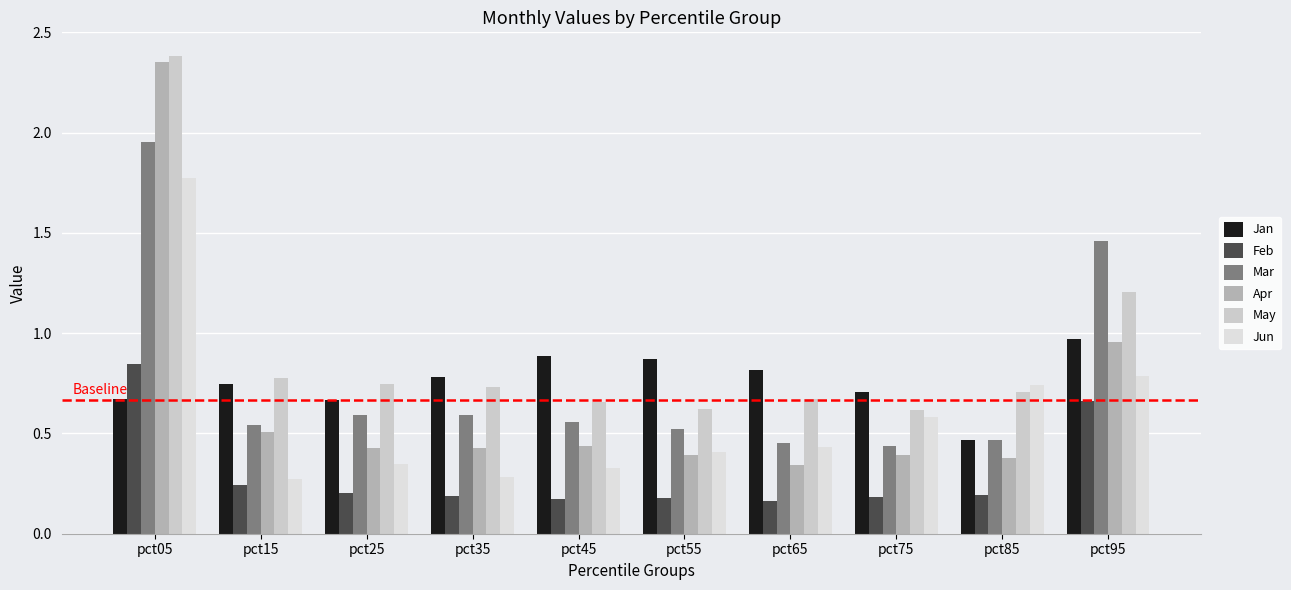

Are the bars horizontal?

No